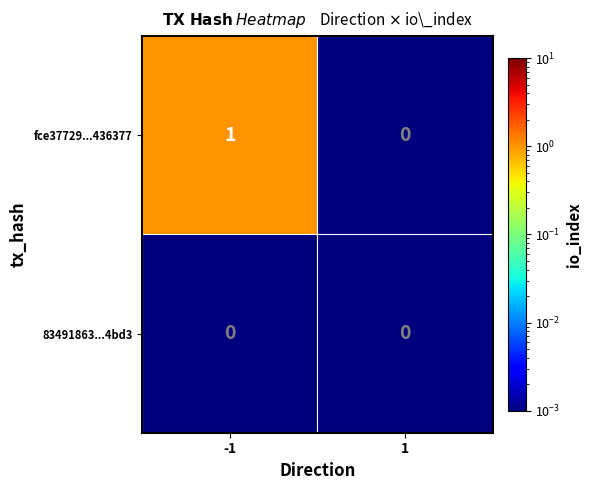

List the series in order of their peak value, lowest first.

83491863...4bd3, fce37729...436377